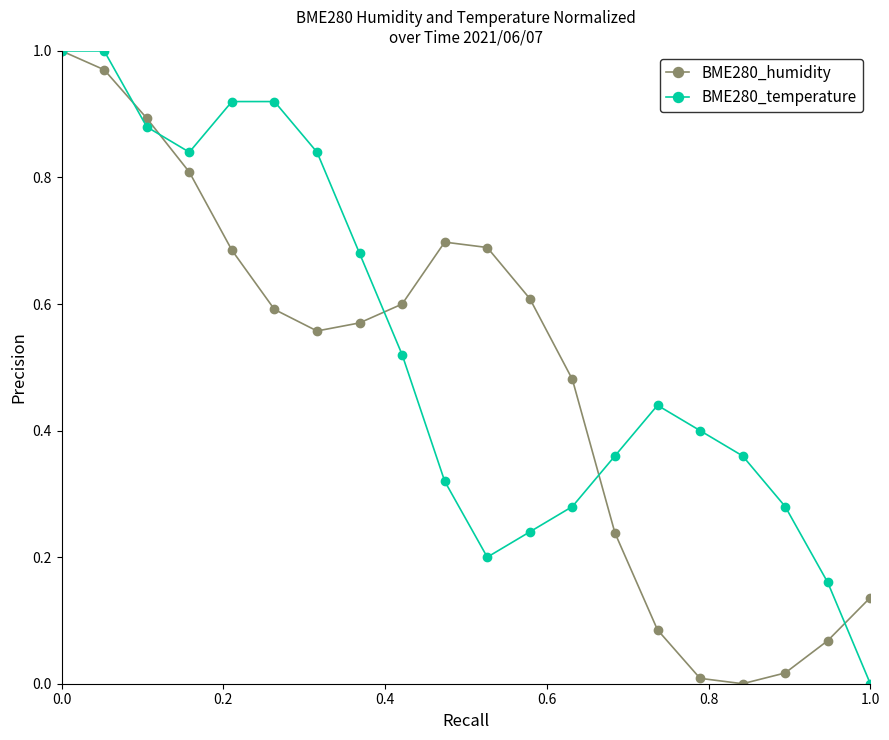

Rank the series by their average value, from highest to lowest.

BME280_temperature, BME280_humidity